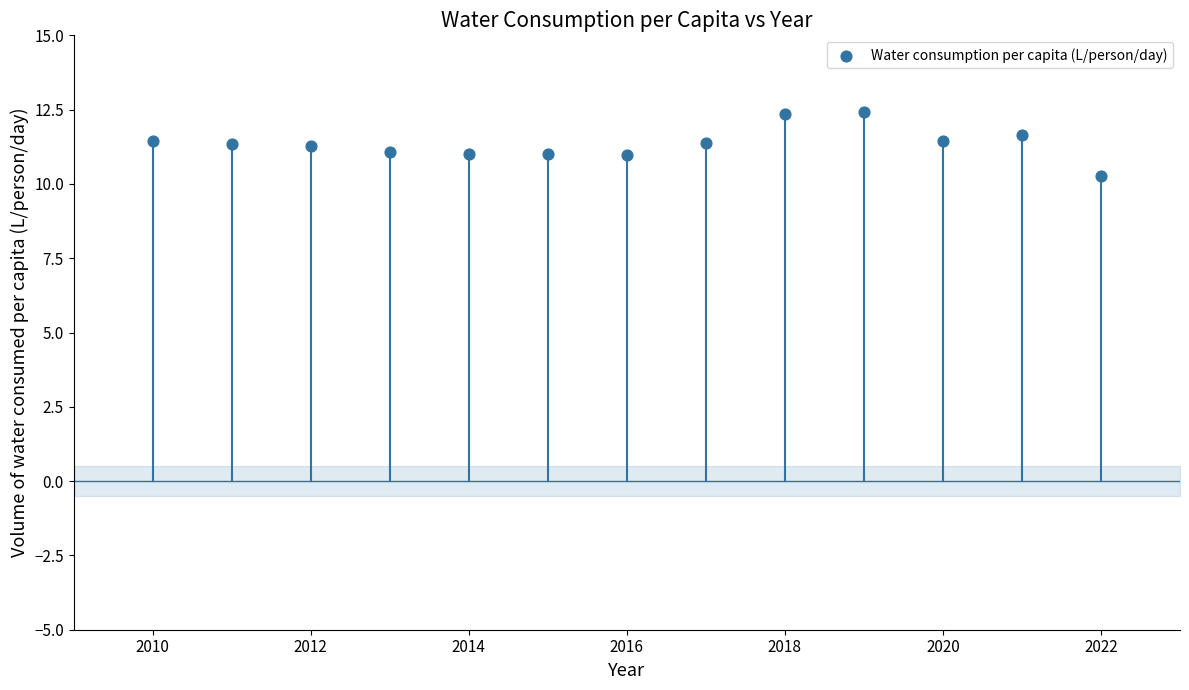

What is the range of X values (max minus min)?

12.0